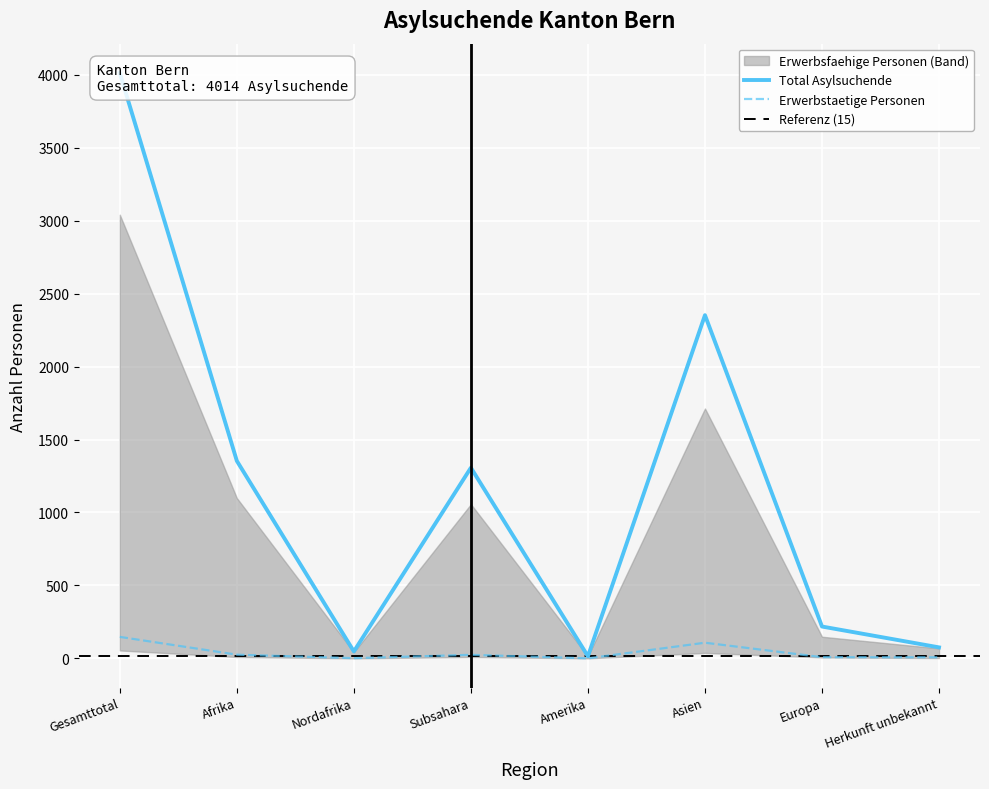

Which series has the largest total across all categories?

Total Asylsuchende